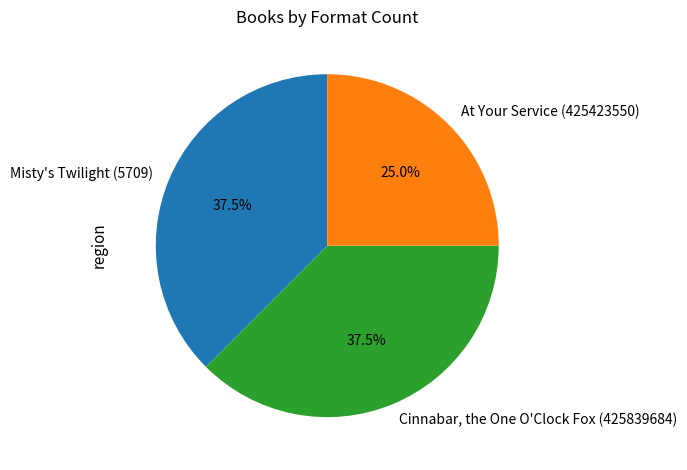

What is the ratio of the value at Cinnabar, the One O'Clock Fox (425839684) to the value at Misty's Twilight (5709)?

1.0